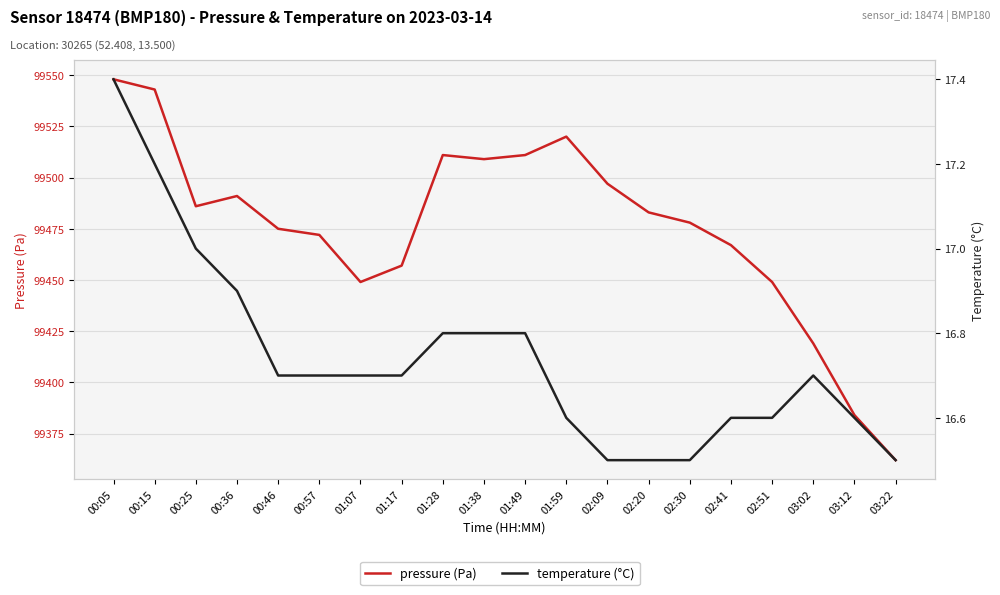

At which category is the sum across all series the highest?

00:05